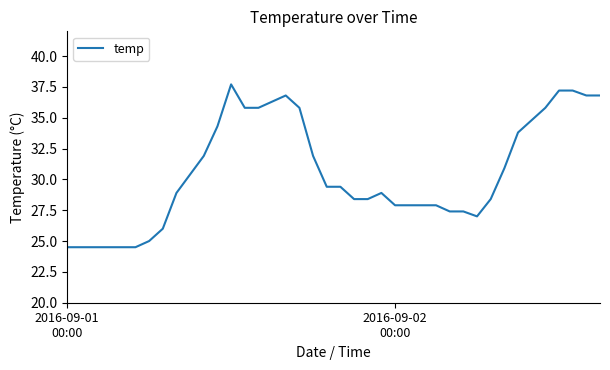

What is the greatest value displayed?

37.7